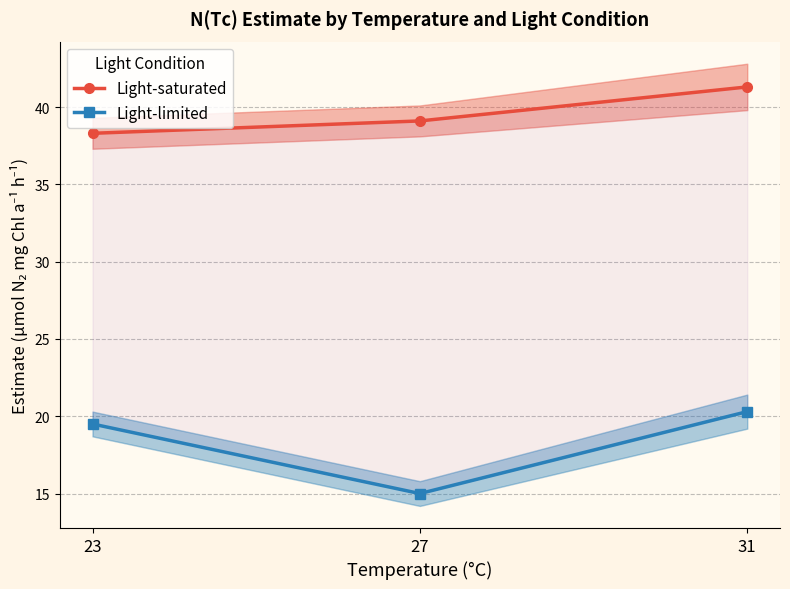

Where is Light-saturated nearest to the value 39?

27